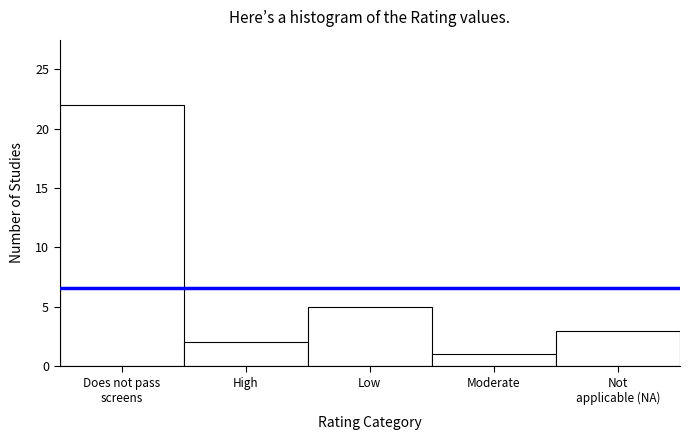

Reading right to left, transcribe all the data shown in this chart.

3	1	5	2	22